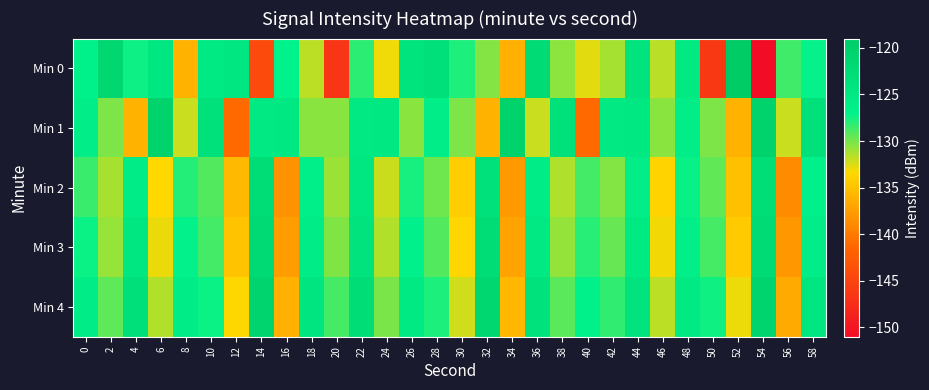

Between 42 and 30, which is larger?

30